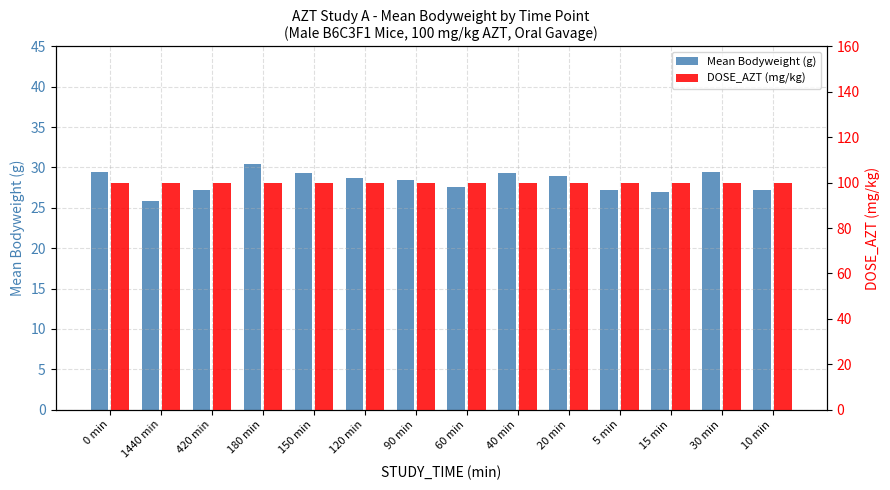

Between 0 min and 90 min, which series saw the biggest shift?

Mean Bodyweight (g)